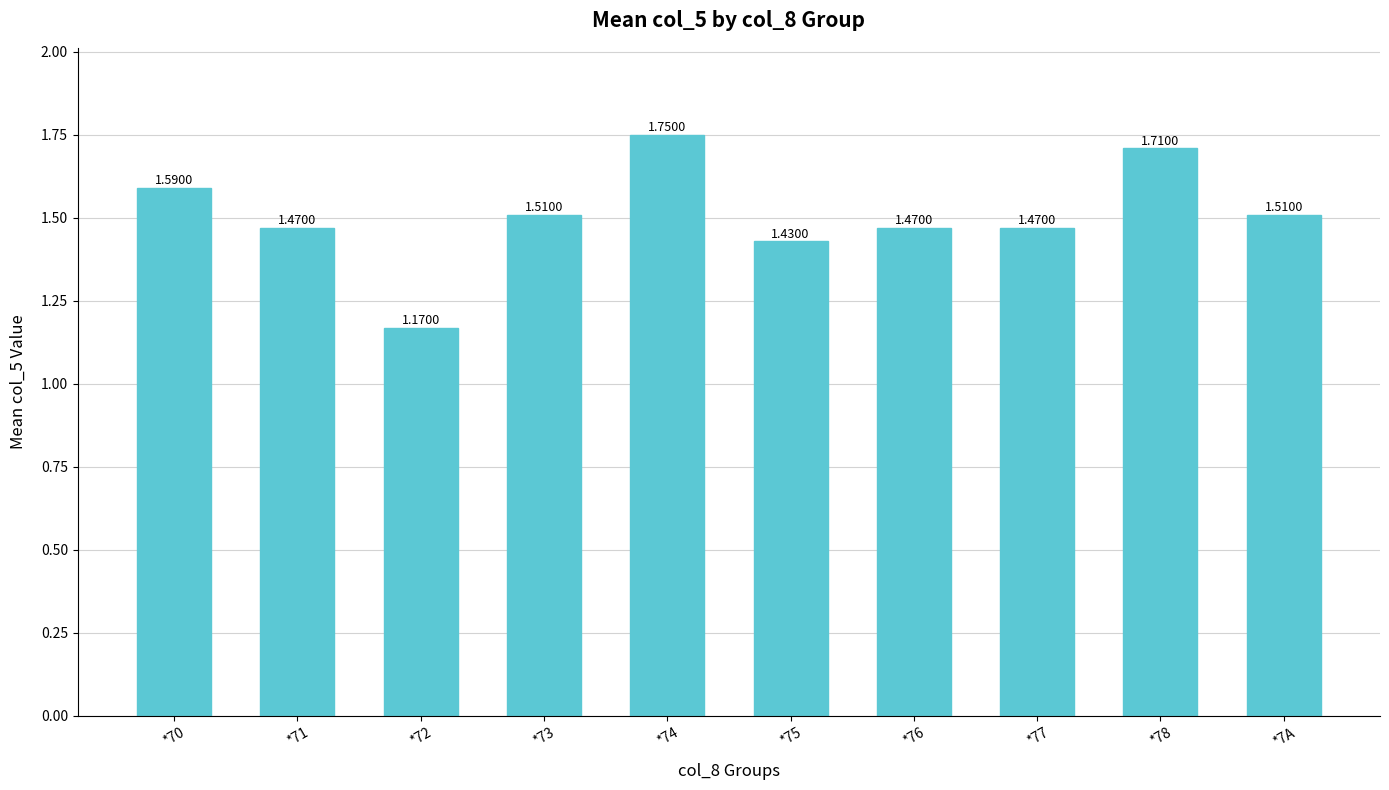

Are the bars grouped side by side (vs. stacked)?

No